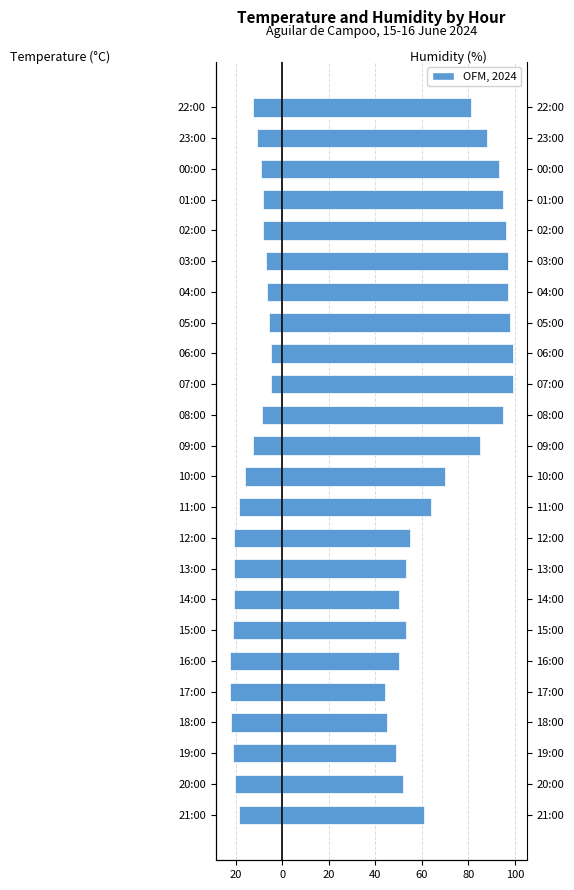

Which series has the widest spread of values?

Humidity (%)